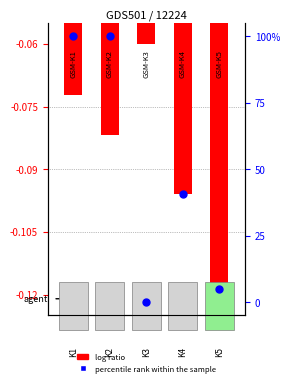

Is the value of log ratio at 3 greater than the value of percentile rank within the sample at 2?

No